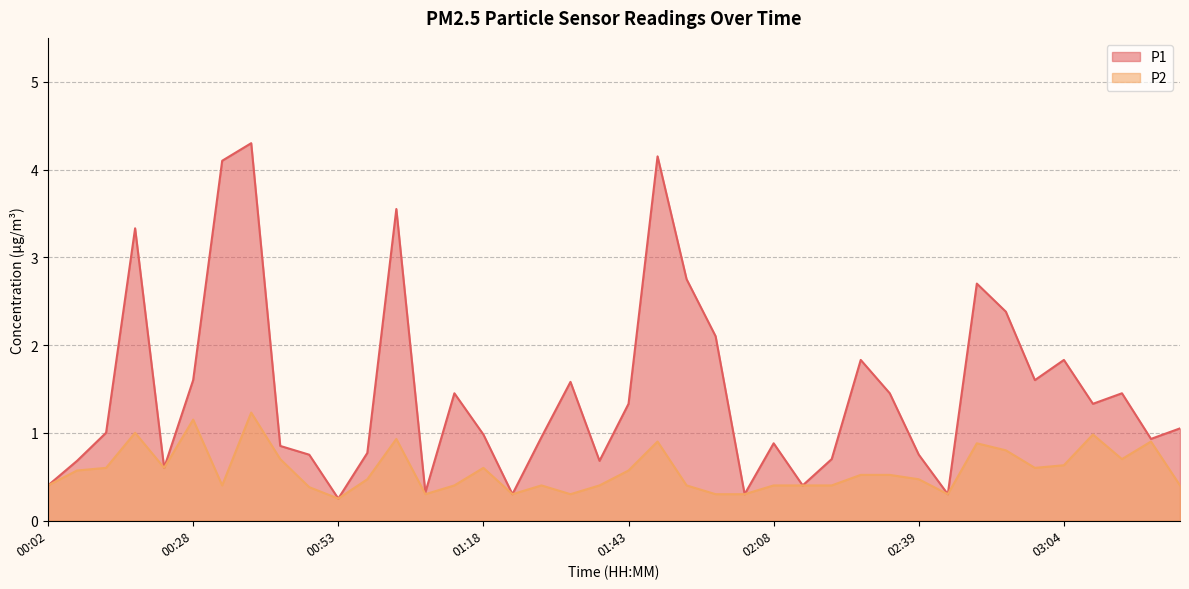

What is the total value across all series at 00:28?

2.8